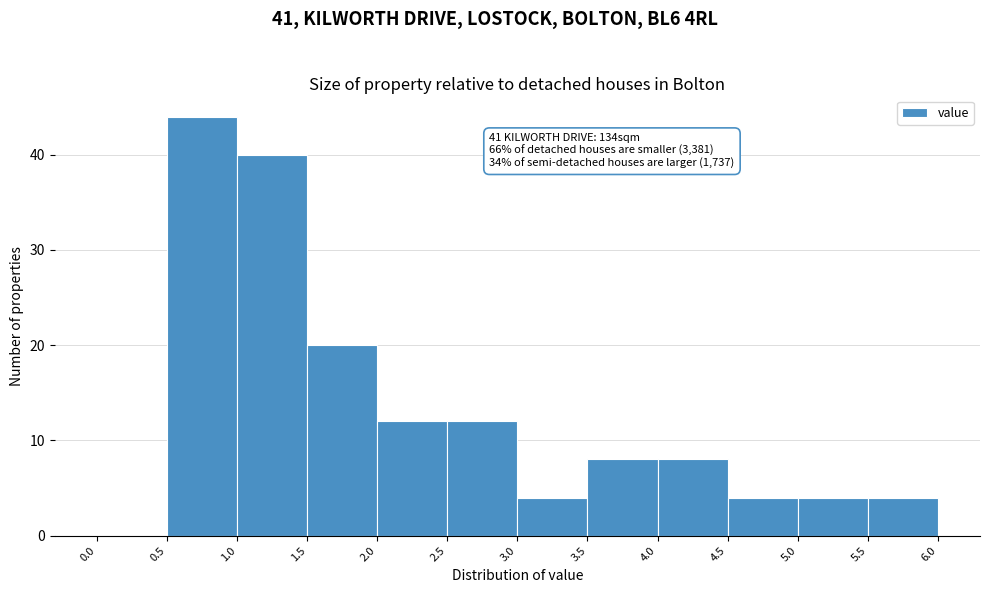

Over which range of the x-axis is the bar tallest?

0.5 to 1.0